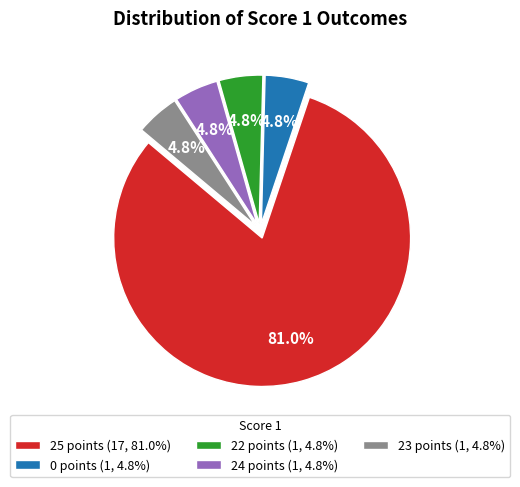

How much of the chart is everything except 24 points (1, 4.8%)?

95.2%